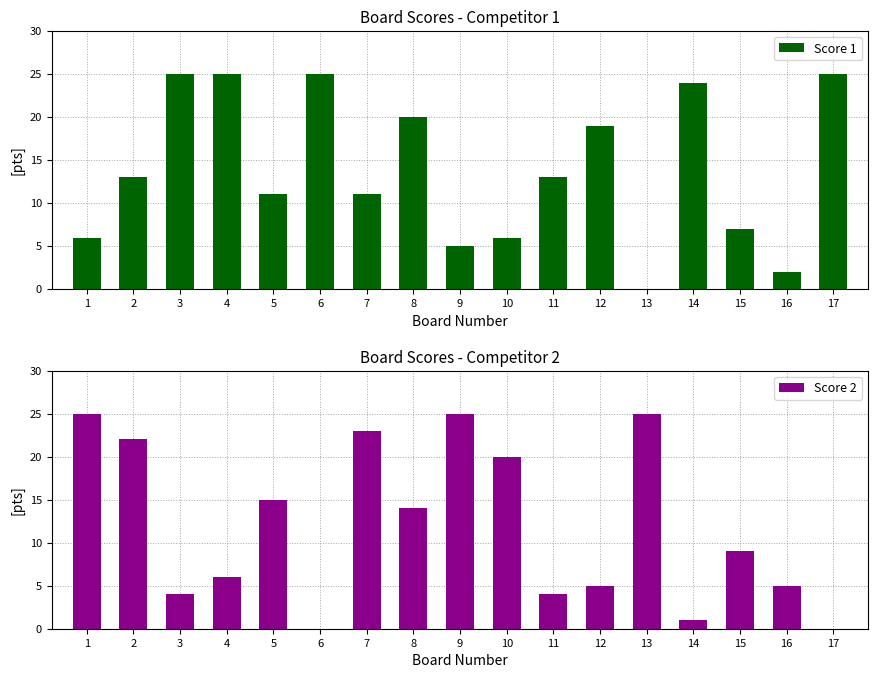

What value does the Score 2 series have at 3?

4